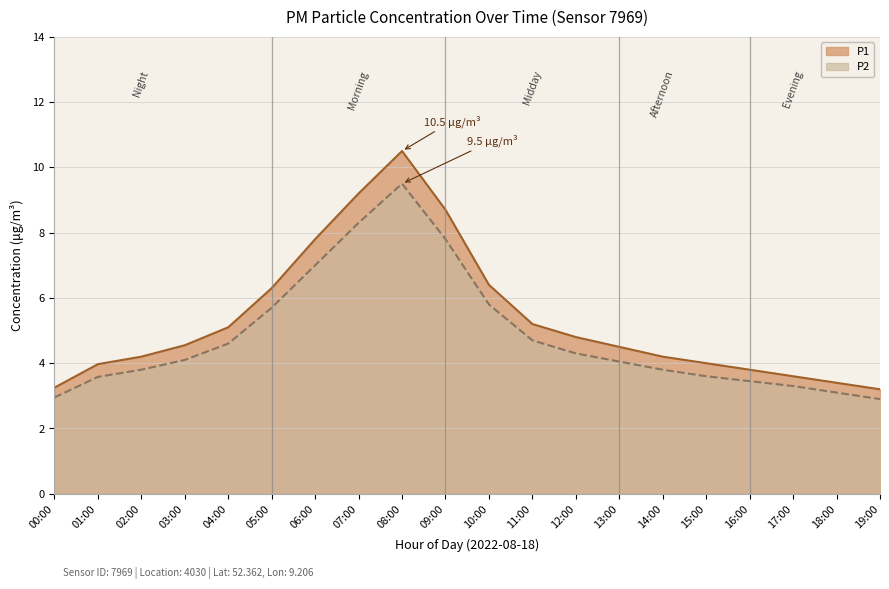

What is the difference between the highest and lowest values at 07:00?

0.9